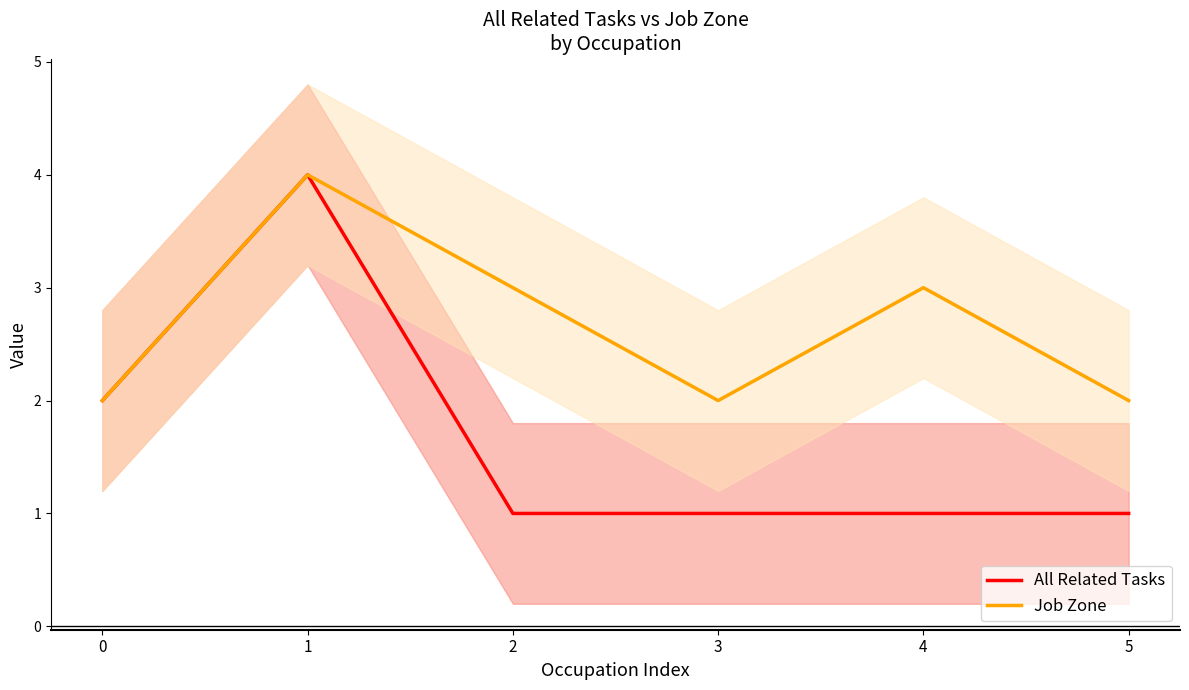

How many categories are shown in the chart?

6